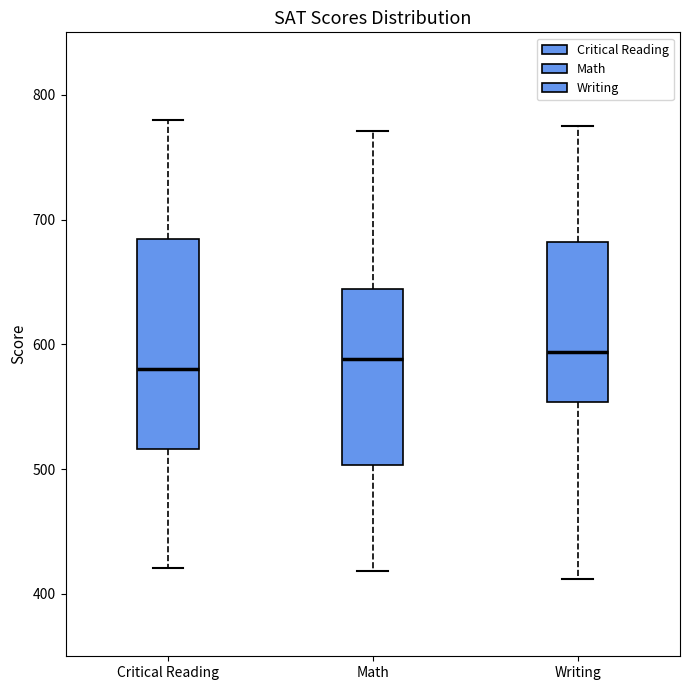

Which box is the tallest, from its lower edge to its upper edge?

Critical Reading